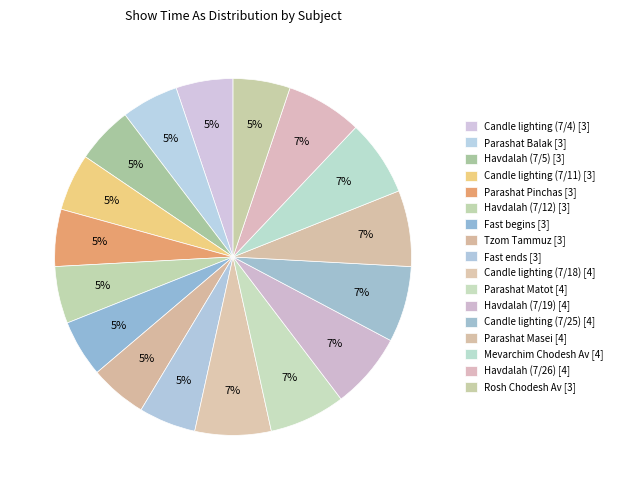

Rank the categories by value from lowest to highest.

Candle lighting (7/4), Parashat Balak, Havdalah (7/5), Candle lighting (7/11), Parashat Pinchas, Havdalah (7/12), Fast begins, Tzom Tammuz, Fast ends, Rosh Chodesh Av, Candle lighting (7/18), Parashat Matot, Havdalah (7/19), Candle lighting (7/25), Parashat Masei, Mevarchim Chodesh Av, Havdalah (7/26)